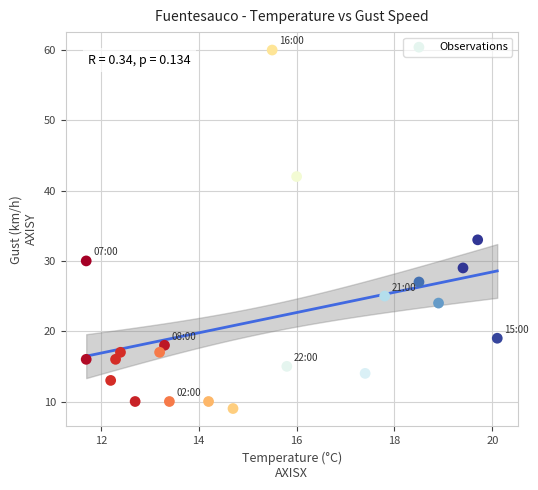

What Y value in the scatter plot is closest to 34?

33